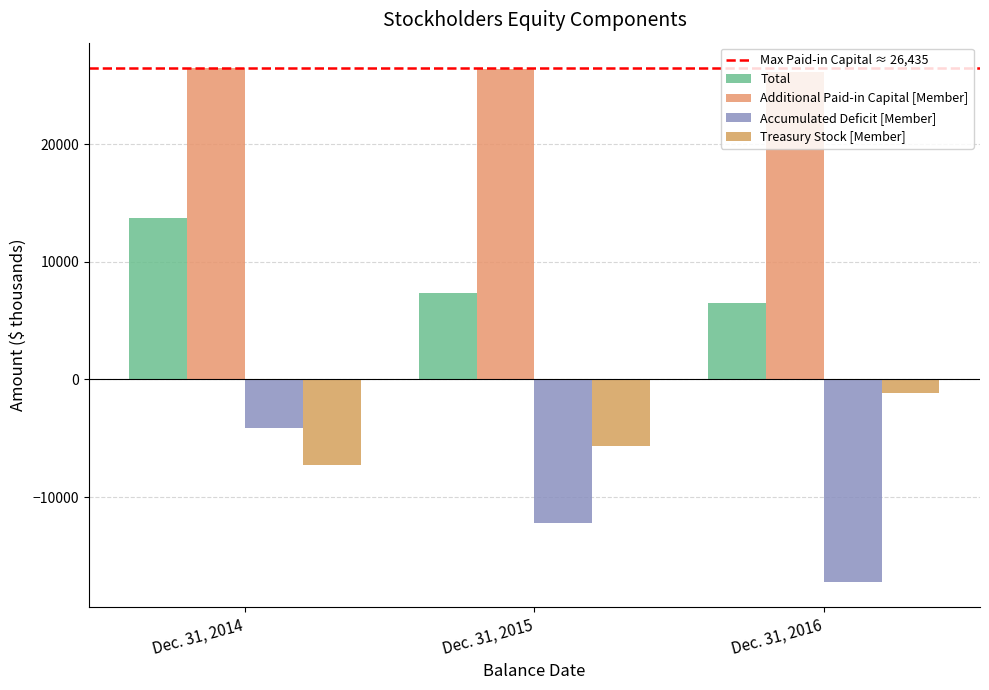

Reading right to left, what are all the values shown in this chart?

Total: Dec. 31, 2016=6534	Dec. 31, 2015=7369	Dec. 31, 2014=13738
Additional Paid-in Capital [Member]: Dec. 31, 2016=26132	Dec. 31, 2015=26361	Dec. 31, 2014=26435
Accumulated Deficit [Member]: Dec. 31, 2016=-17179	Dec. 31, 2015=-12198	Dec. 31, 2014=-4096
Treasury Stock [Member]: Dec. 31, 2016=-1149	Dec. 31, 2015=-5634	Dec. 31, 2014=-7255